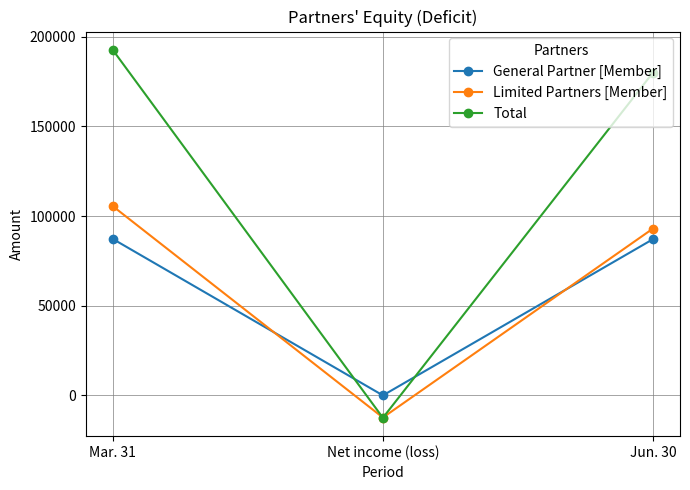

What is the difference between the General Partner [Member] values at Mar. 31 and Jun. 30?

126